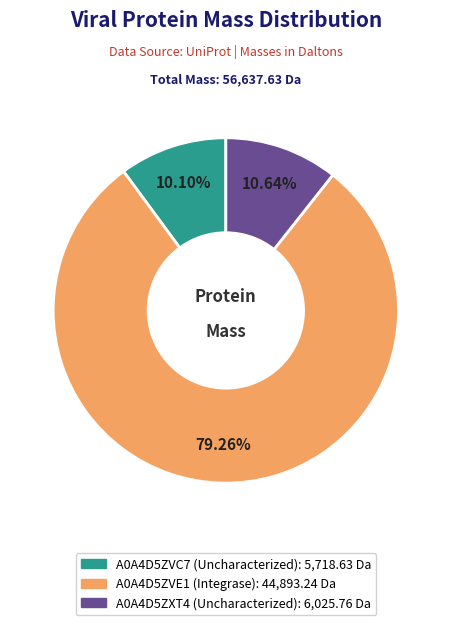

Rank the categories by value from highest to lowest.

A0A4D5ZVE1 (Integrase), A0A4D5ZXT4 (Uncharacterized), A0A4D5ZVC7 (Uncharacterized)